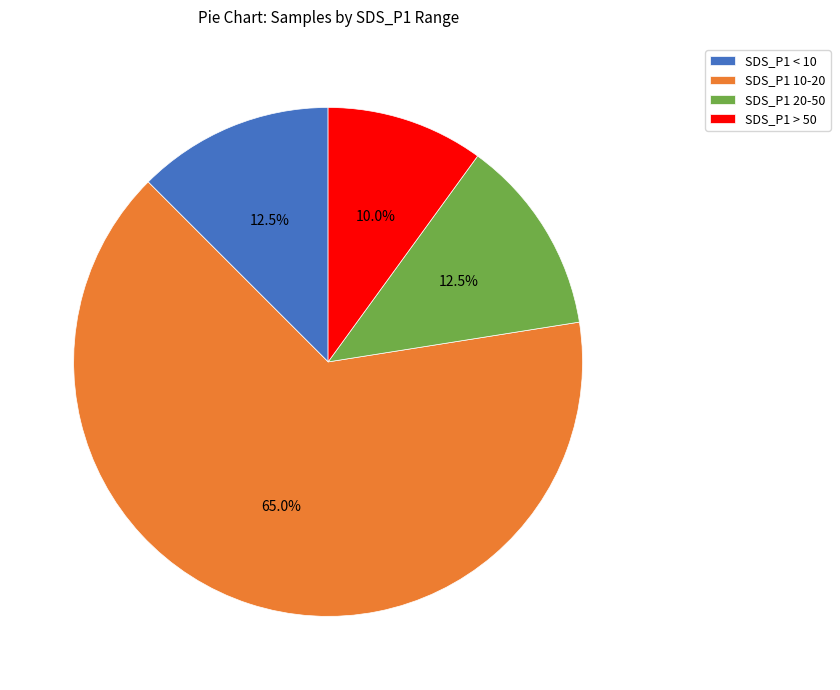

What percentage is NOT represented by SDS_P1 10-20?

35.0%